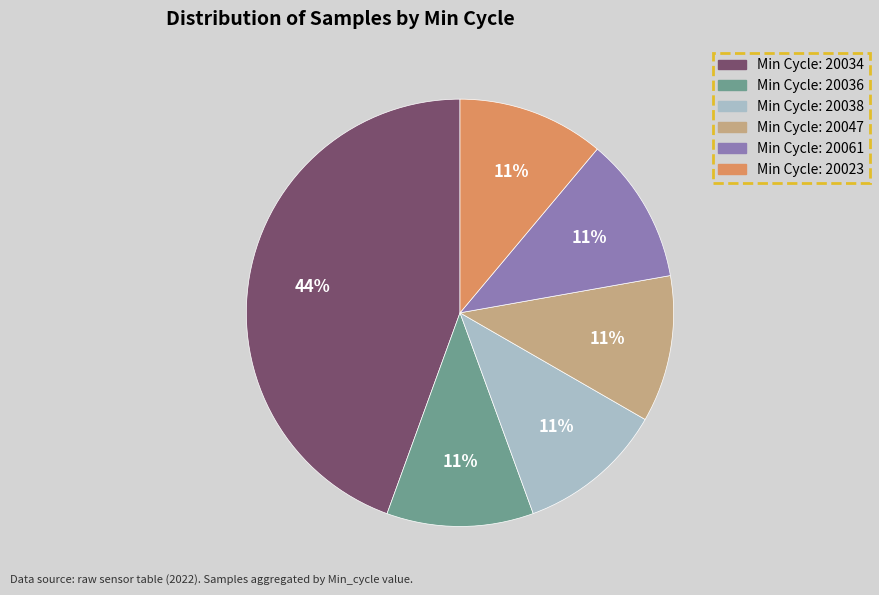

How many slices are in this pie chart?

6